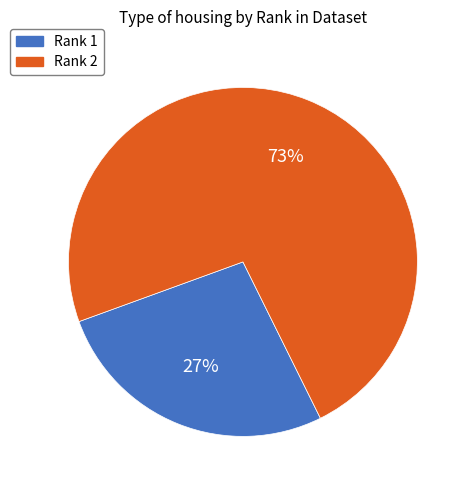

To the nearest percent, what percentage of the pie is Rank 1?

27%